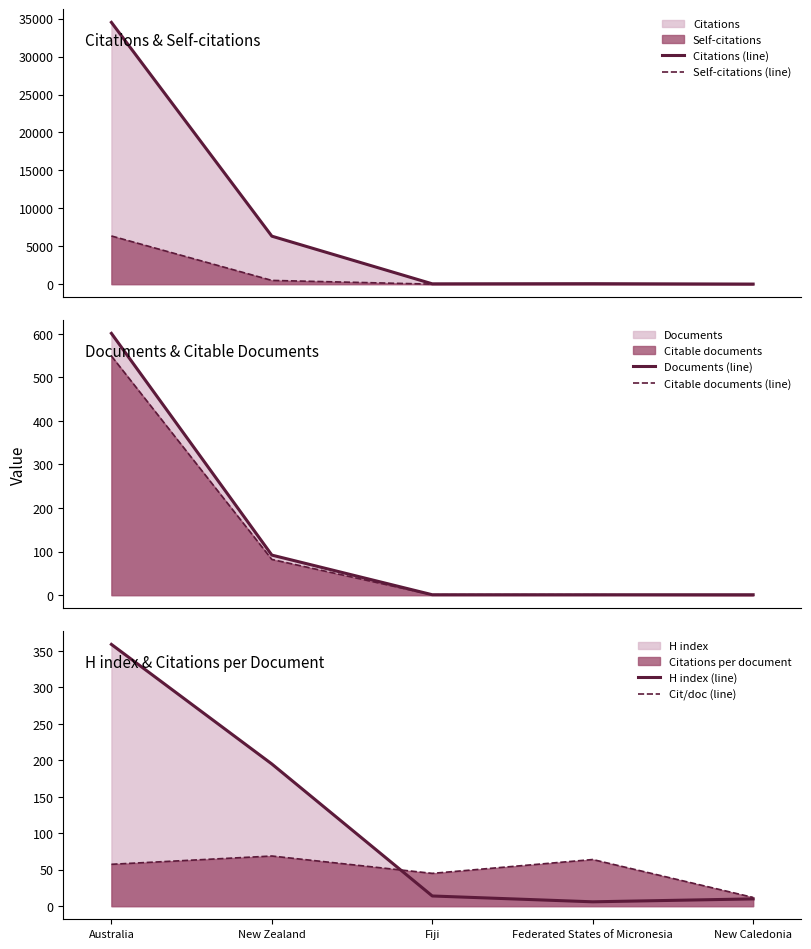

True or false: Citable documents (line) has more than 2 interior local peaks.

False